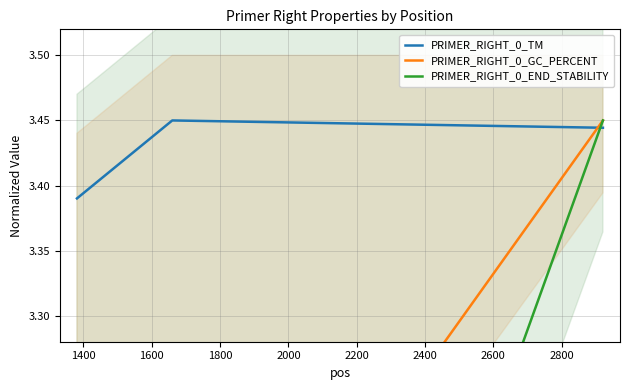

How many PRIMER_RIGHT_0_TM values are between 3 and 4?

3